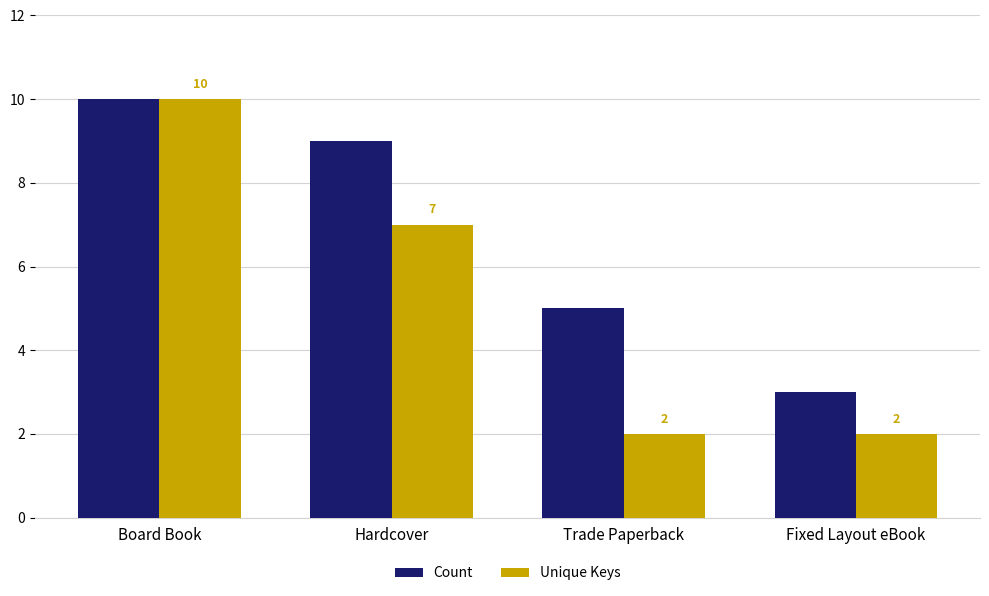

At how many categories does at least one series exceed 7?

2